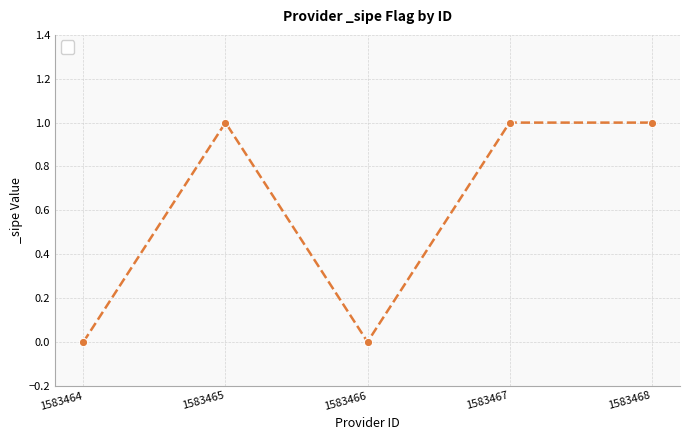

Is this an area chart (filled region under the line)?

No